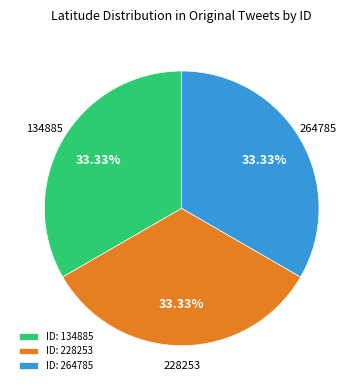

Combined, do ID: 264785 and ID: 134885 account for over 50%?

Yes